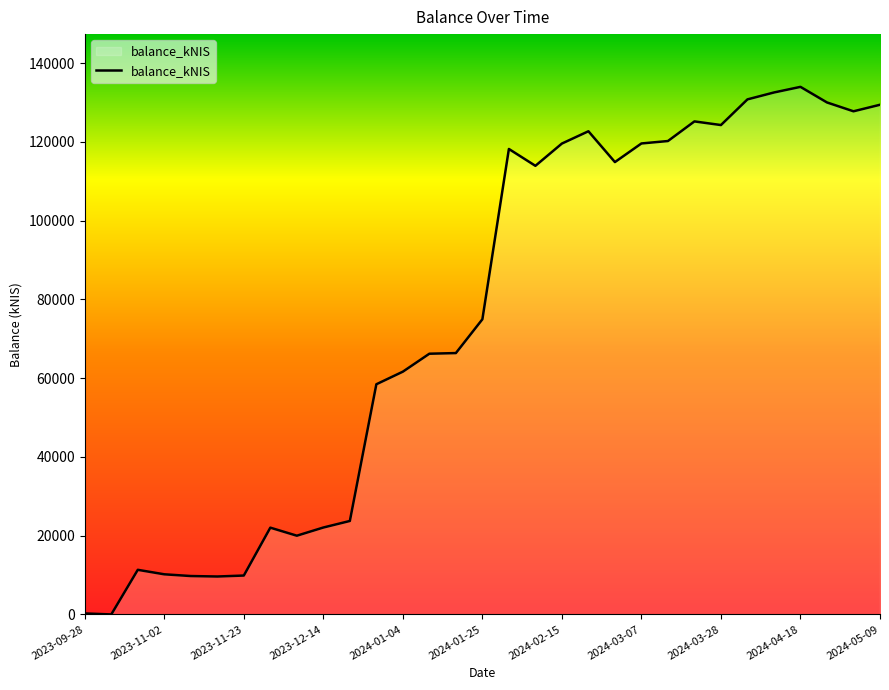

Does the chart have visible grid lines?

No